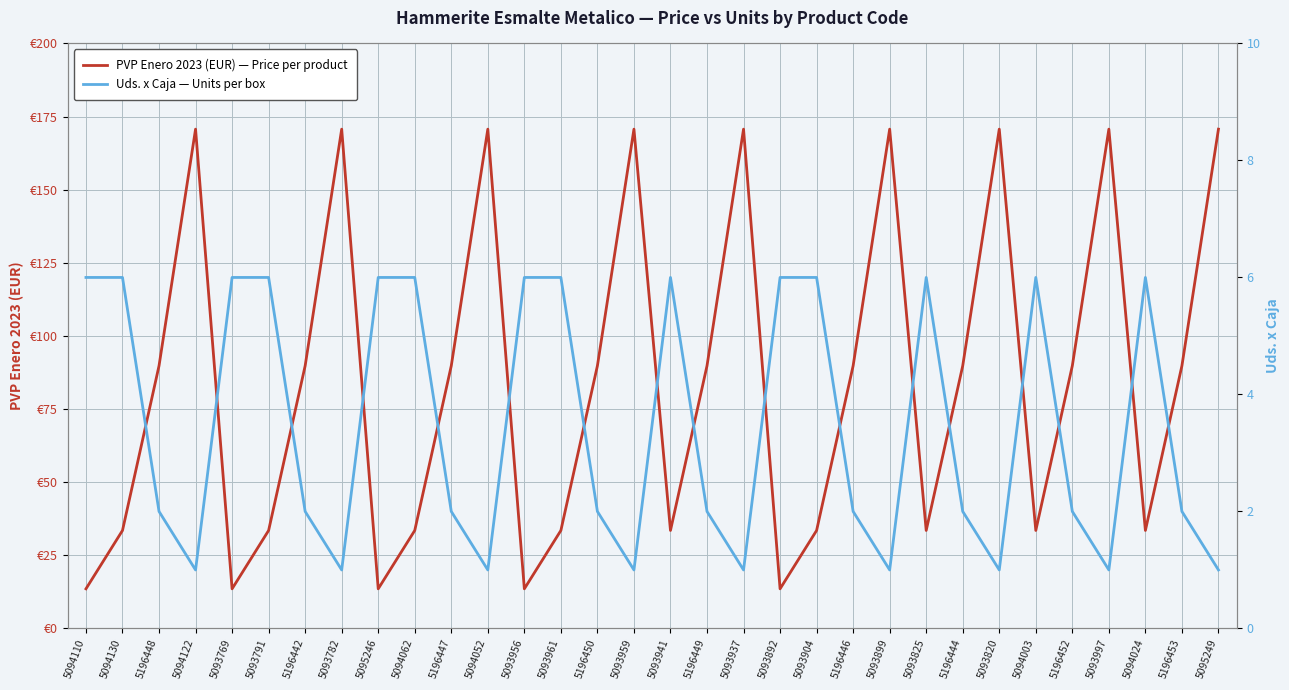

The value of PVP Enero 2023 (EUR) — Price per product at 5196442 is 89.8. True or false?

True